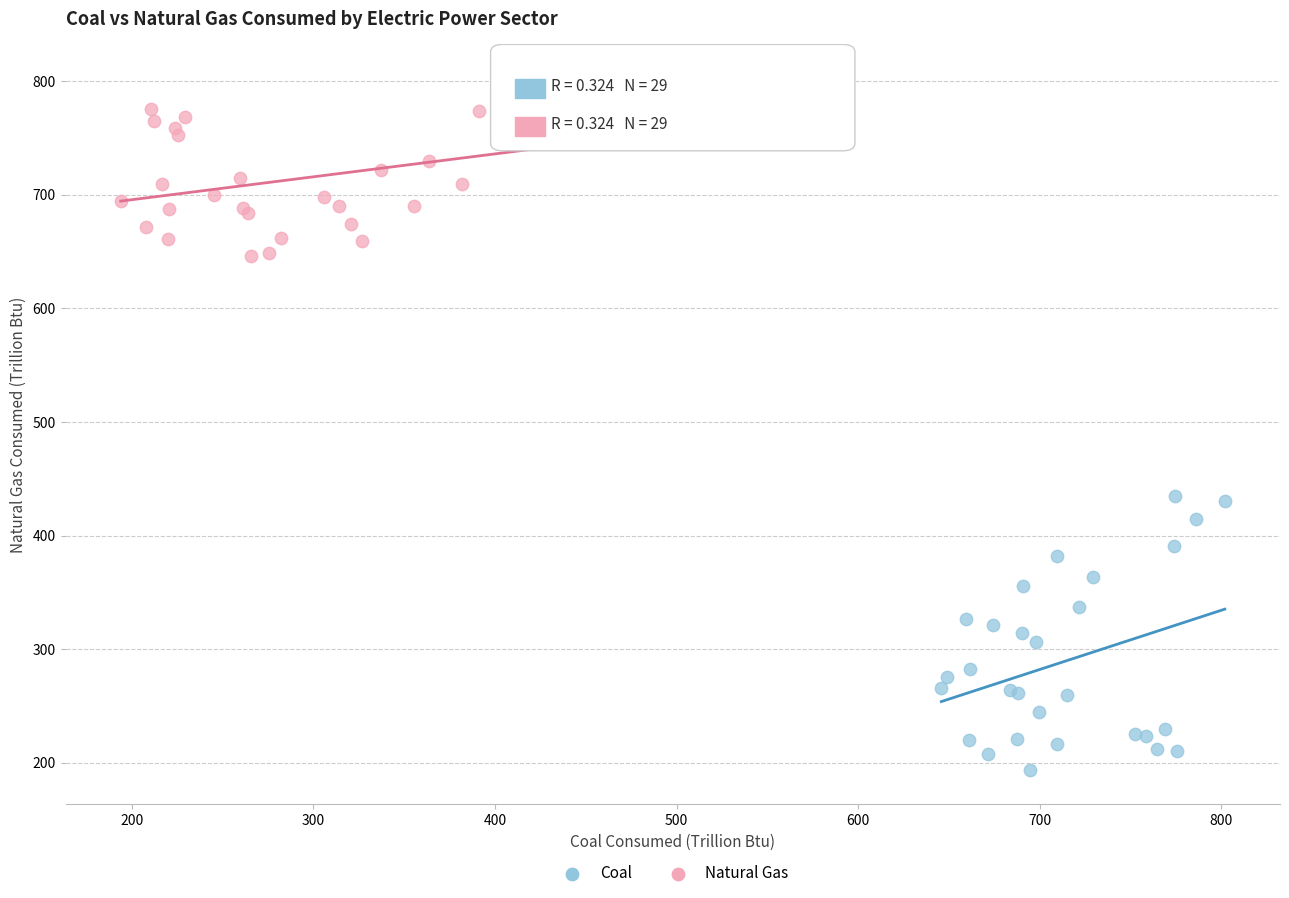

Which series contains the highest Y value?

Natural Gas